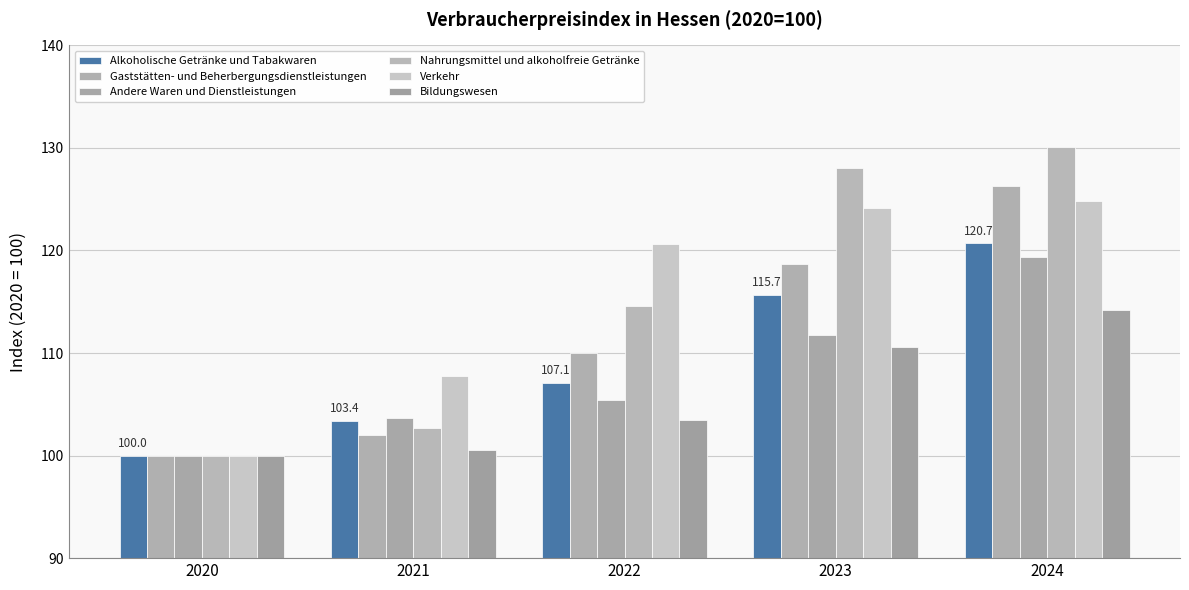

How many values in the Bildungswesen series exceed 103?

3